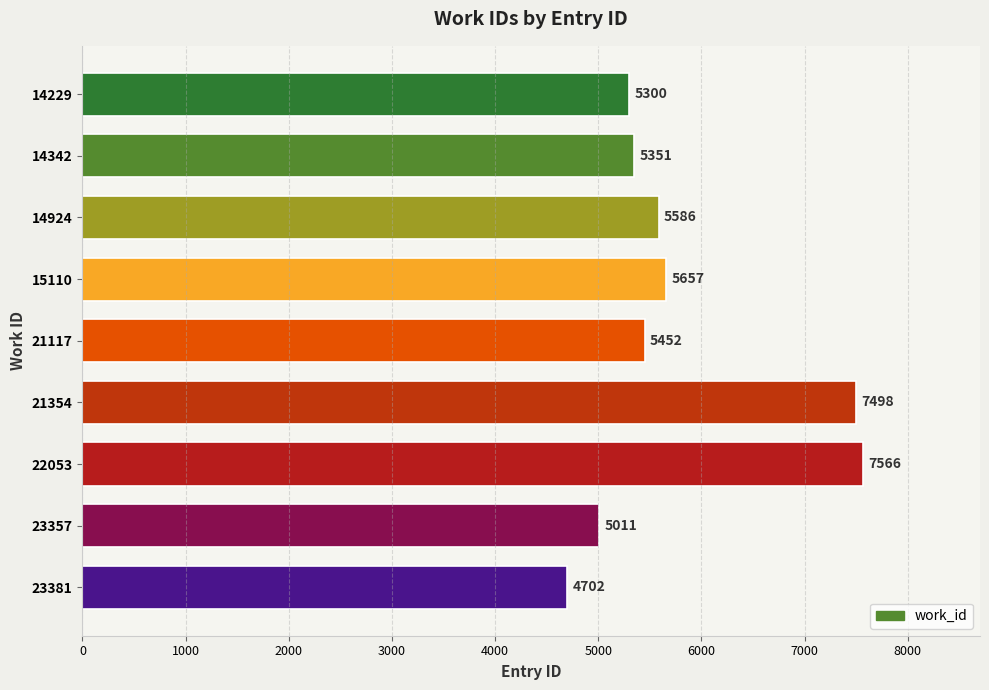

Reading bottom to top, extract all data points from this chart.

23381=4702	23357=5011	22053=7566	21354=7498	21117=5452	15110=5657	14924=5586	14342=5351	14229=5300